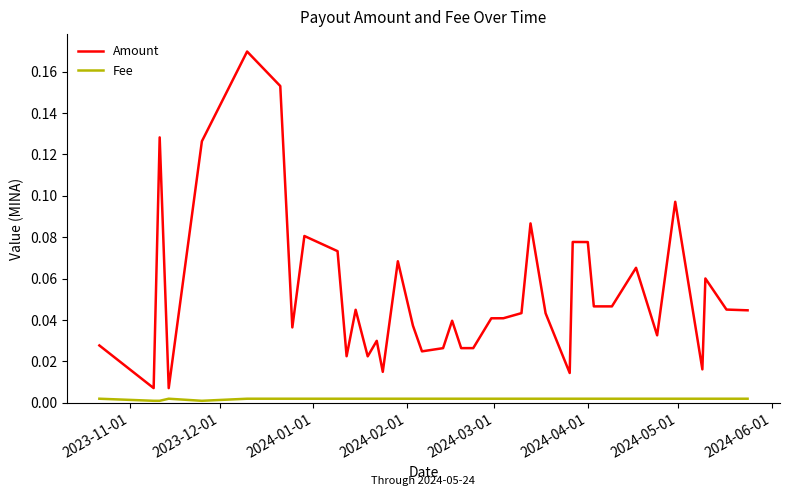

Which series has the largest range (max minus min)?

Amount